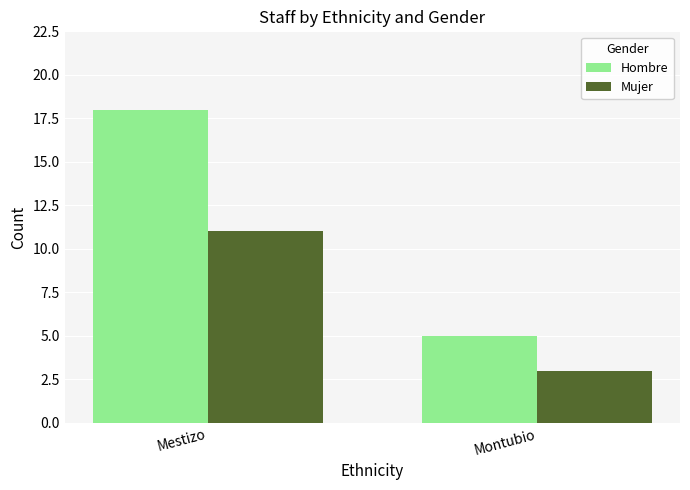

Which category has the highest value in the Hombre series?

Mestizo